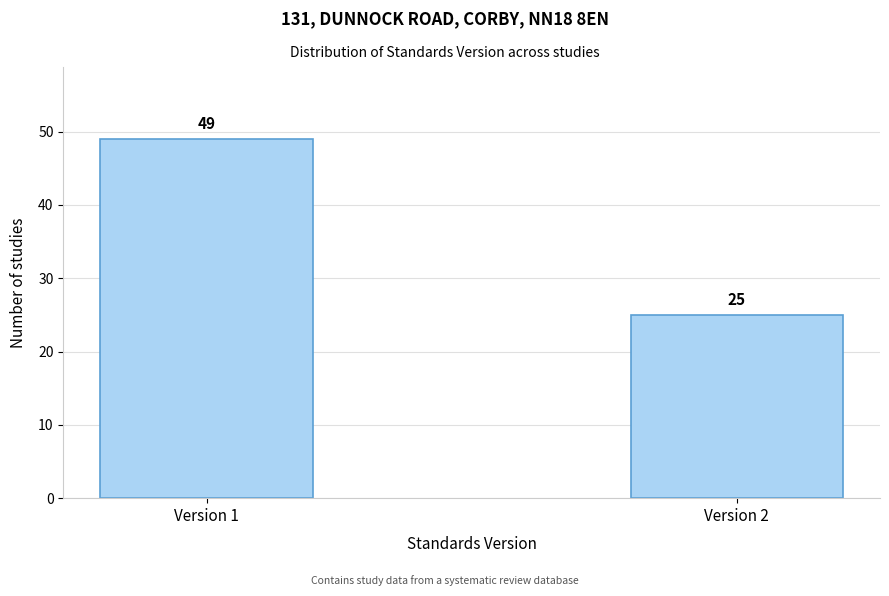

Reading left to right, extract all data points from this chart.

49	25